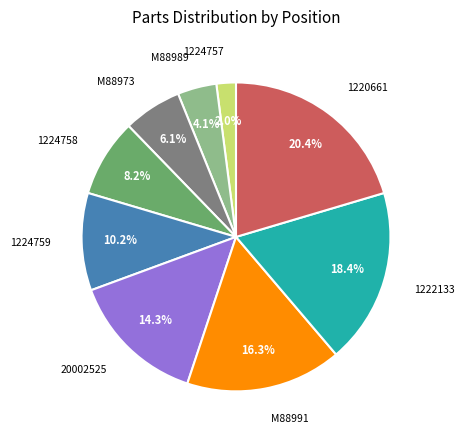

Count the number of slices in the pie.

9